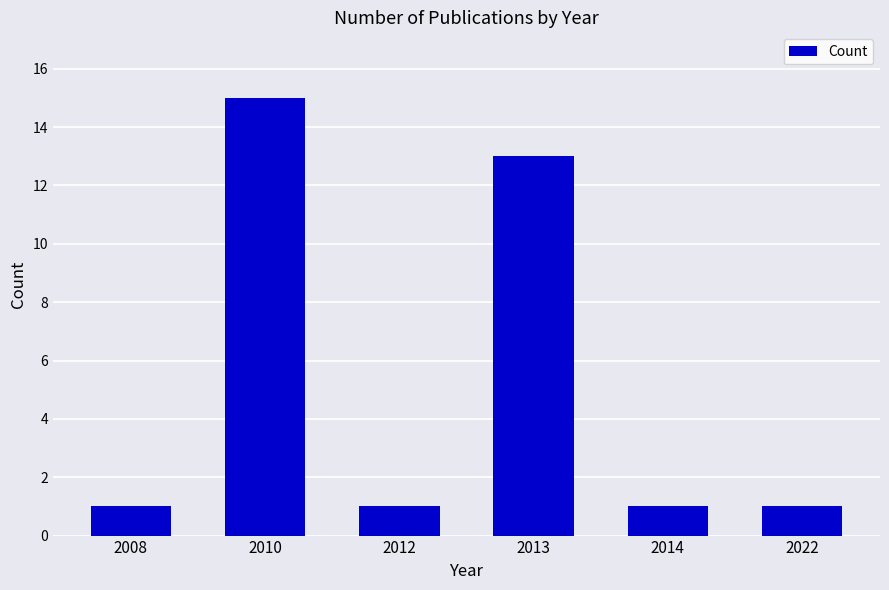

Read the value at 2010, to the nearest 10.

20